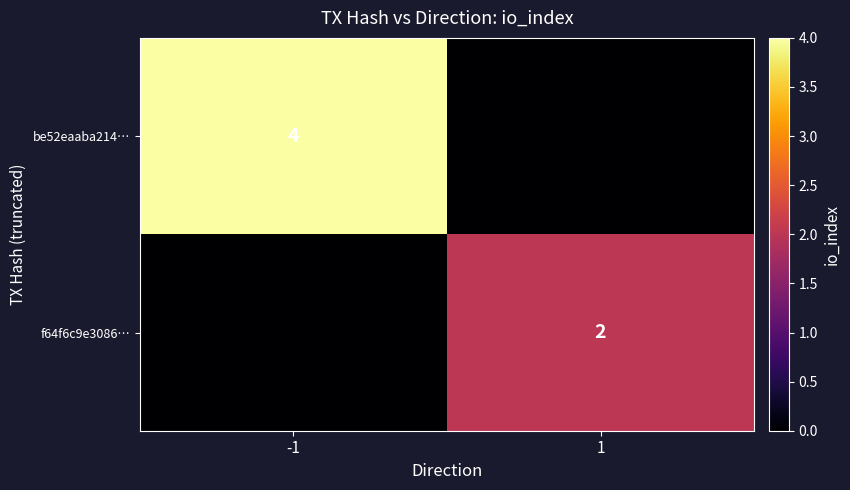

Is the value of be52eaaba214… at -1 greater than the value of f64f6c9e3086… at 1?

Yes